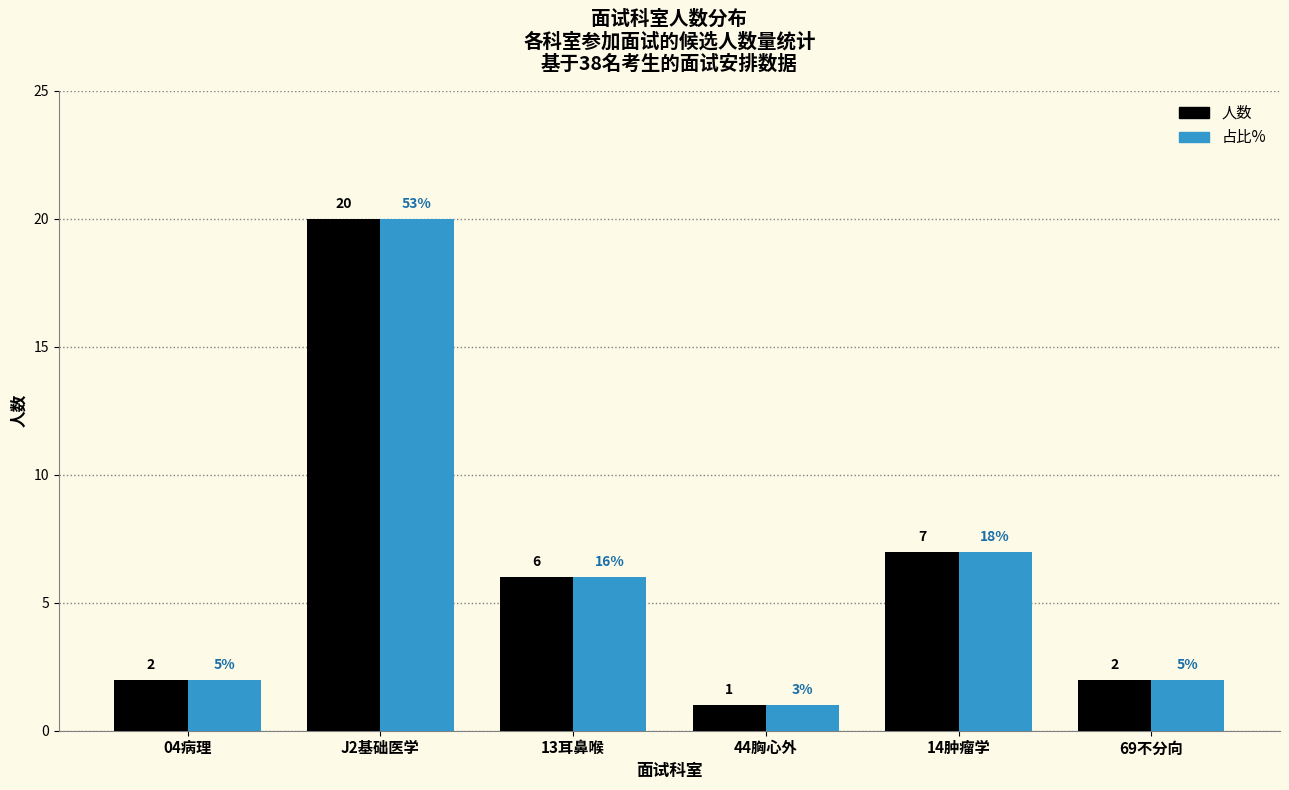

Reading left to right, what are all the values shown in this chart?

人数: 04病理=2.0	J2基础医学=20.0	13耳鼻喉=6.0	44胸心外=1.0	14肿瘤学=7.0	69不分向=2.0
占比%: 04病理=2.0	J2基础医学=20.0	13耳鼻喉=6.0	44胸心外=1.0	14肿瘤学=7.0	69不分向=2.0